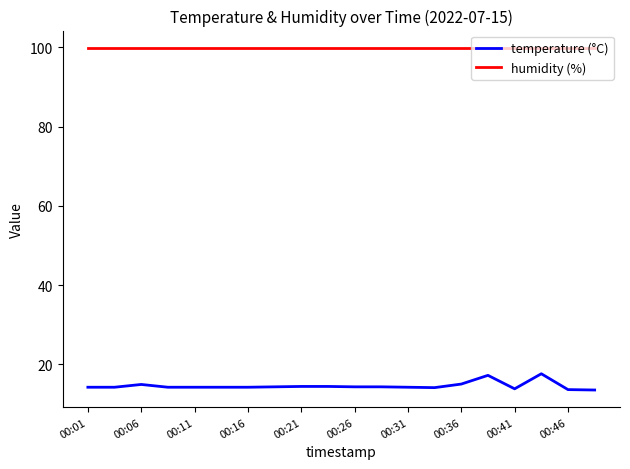

Rank the series by their maximum value, from highest to lowest.

humidity (%), temperature (°C)